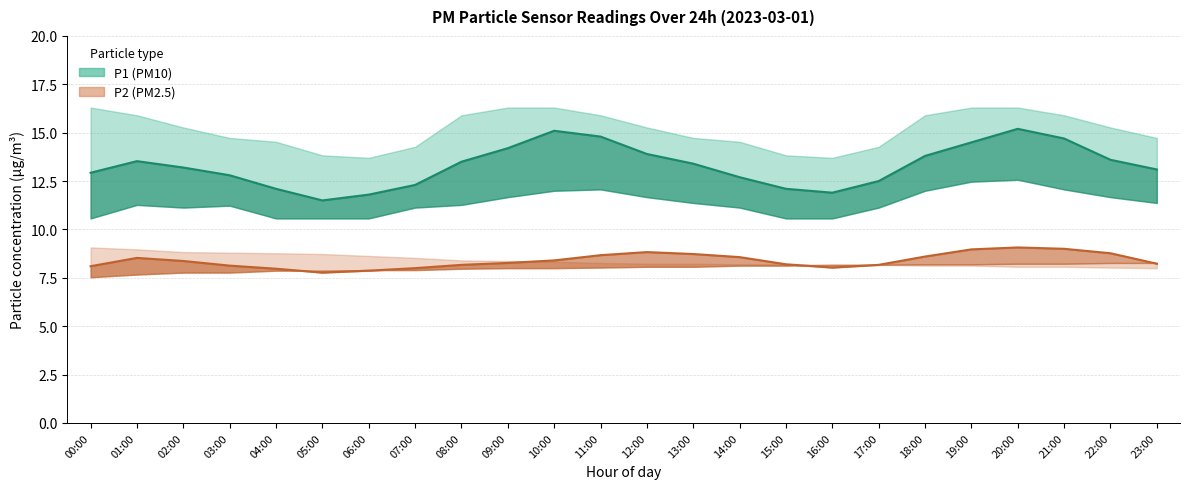

What position from the right is 01:00?

23